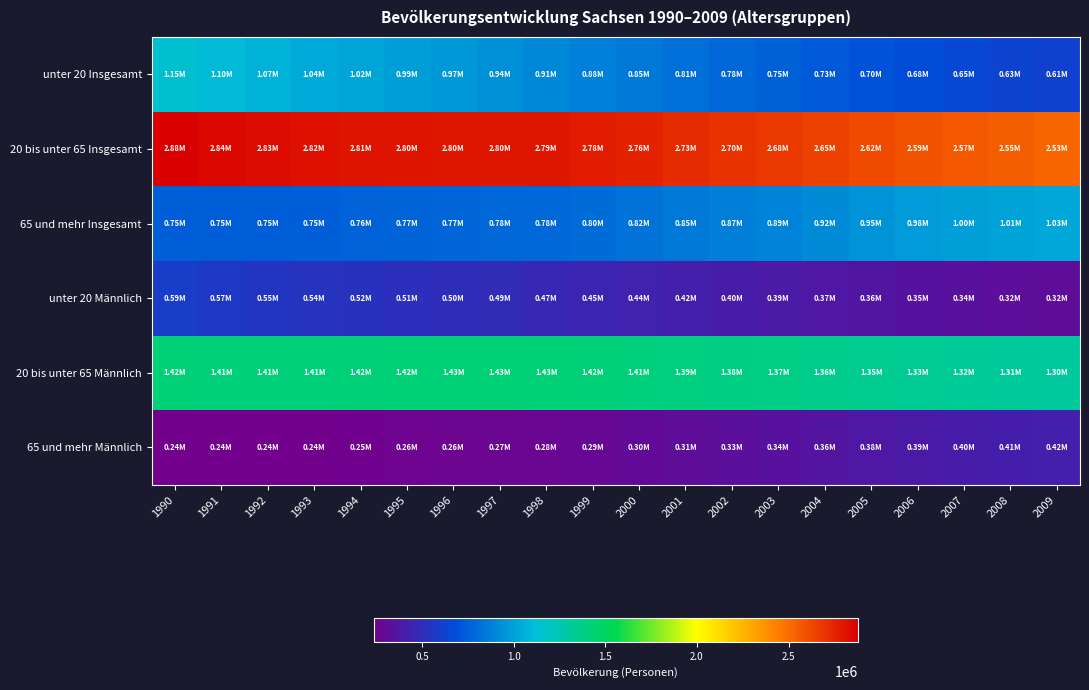

Reading left to right, extract all data points from this chart.

unter 20 Insgesamt: 1990=1146449	1991=1099442	1992=1065855	1993=1040774	1994=1017323	1995=994355	1996=971829	1997=942776	1998=910654	1999=879652	2000=846740	2001=812907	2002=780845	2003=753030	2004=727565	2005=702219	2006=677414	2007=652871	2008=631729	2009=614662
20 bis unter 65 Insgesamt: 1990=2878455	1991=2843860	1992=2828860	1993=2815317	1994=2806743	1995=2803352	1996=2799673	1997=2800800	1998=2794825	1999=2777981	2000=2755166	2001=2725813	2002=2701953	2003=2677756	2004=2646554	2005=2618308	2006=2590455	2007=2571940	2008=2548777	2009=2526335
65 und mehr Insgesamt: 1990=751010	1991=746944	1992=746393	1993=751684	1994=760279	1995=768896	1996=774200	1997=778836	1998=783936	1999=802053	2000=823675	2001=845472	2002=866261	2003=890651	2004=922165	2005=953227	2006=981905	2007=995389	2008=1012295	2009=1027735
unter 20 Männlich: 1990=588519	1991=565153	1992=548169	1993=535451	1994=523511	1995=511812	1996=500465	1997=485337	1998=468657	1999=452395	2000=435614	2001=418382	2002=401554	2003=387113	2004=374026	2005=360583	2006=347951	2007=335123	2008=324071	2009=315269
20 bis unter 65 Männlich: 1990=1424447	1991=1413179	1992=1414868	1993=1414998	1994=1418175	1995=1424895	1996=1427147	1997=1429494	1998=1426334	1999=1419189	2000=1408284	2001=1394343	2002=1383842	2003=1373762	2004=1358418	2005=1345990	2006=1333183	2007=1324143	2008=1313054	2009=1302597
65 und mehr Männlich: 1990=237187	1991=236361	1992=238273	1993=243397	1994=250613	1995=257890	1996=263722	1997=269337	1998=275181	1999=287142	2000=300778	2001=313998	2002=327101	2003=341893	2004=359377	2005=376667	2006=392621	2007=401538	2008=412048	2009=421585